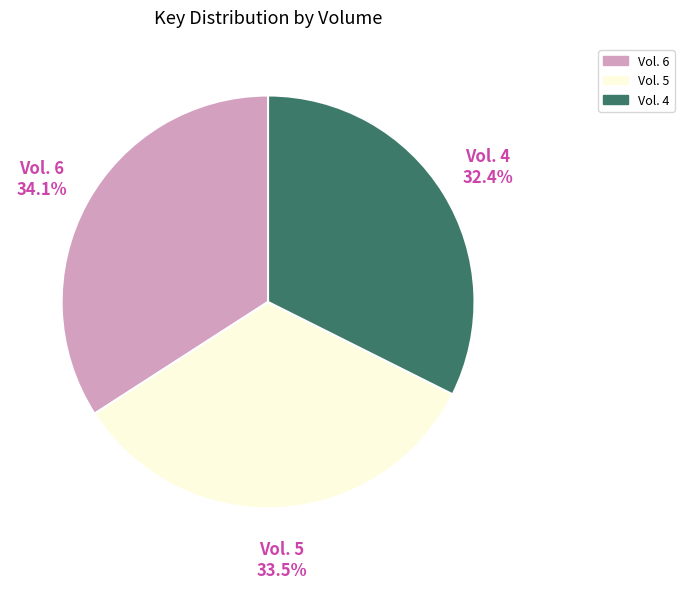

Is there a majority slice in this chart?

No